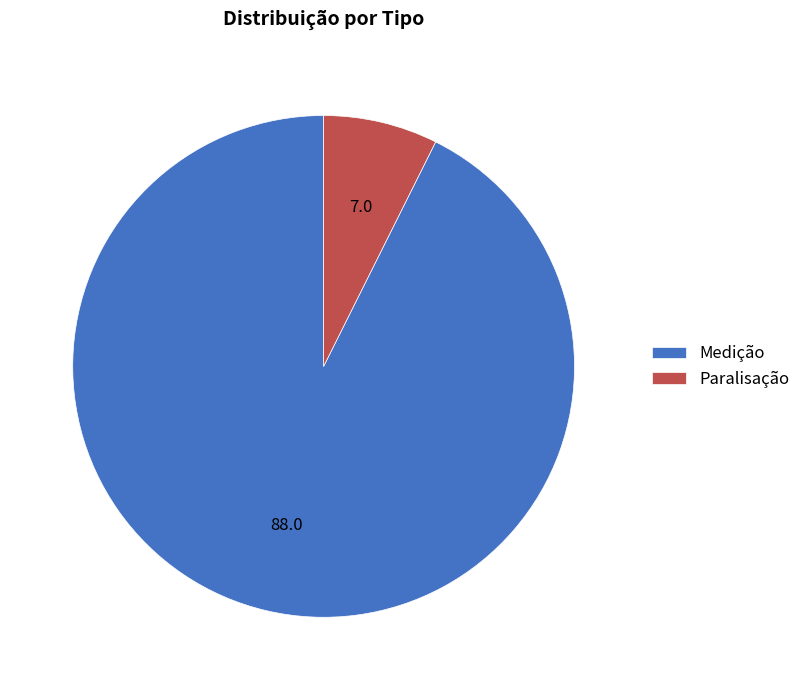

Which category has the smallest portion of the pie?

Paralisação